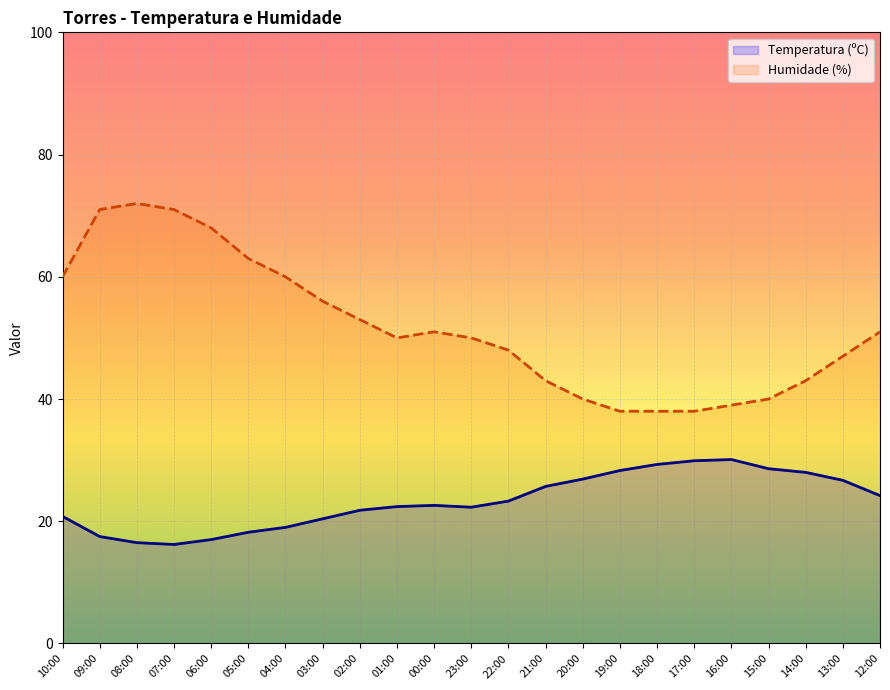

How many categories are shown in the chart?

23